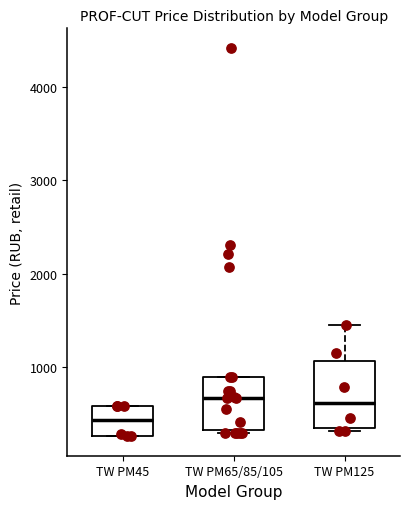

Which box has the lowest median line?

TW PM45